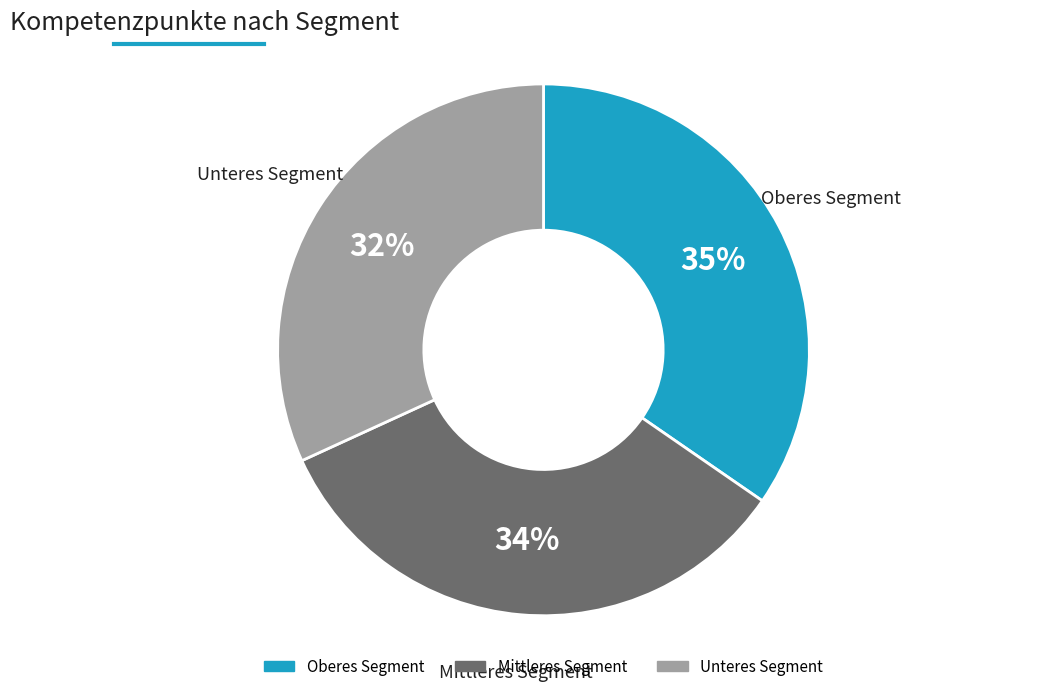

Is the sum of Mittleres Segment and Unteres Segment greater than half?

Yes